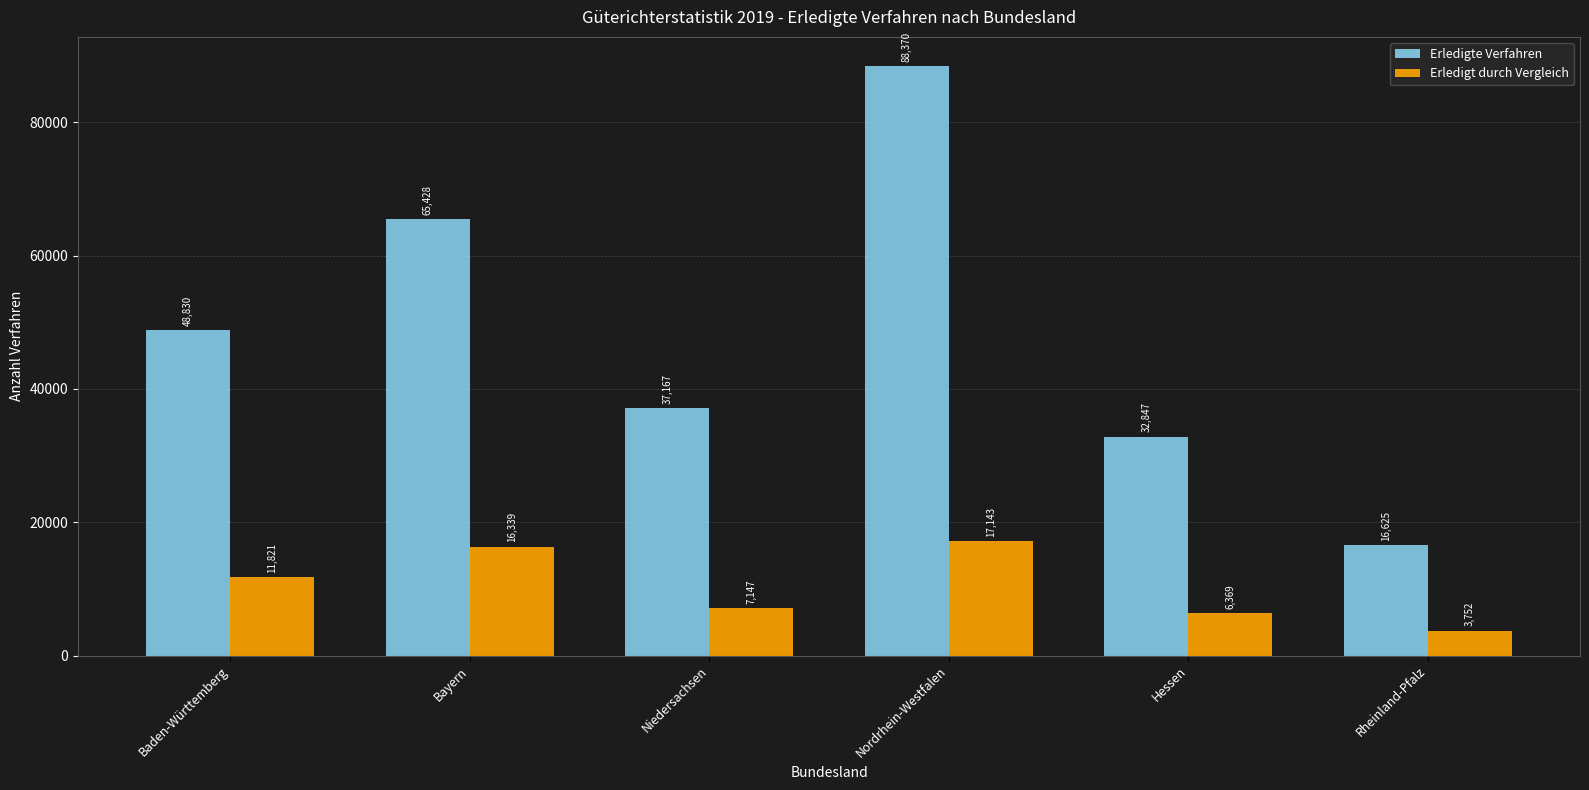

Reading left to right, extract all data points from this chart.

Erledigte Verfahren: 48830	65428	37167	88370	32847	16625
Erledigt durch Vergleich: 11821	16339	7147	17143	6369	3752